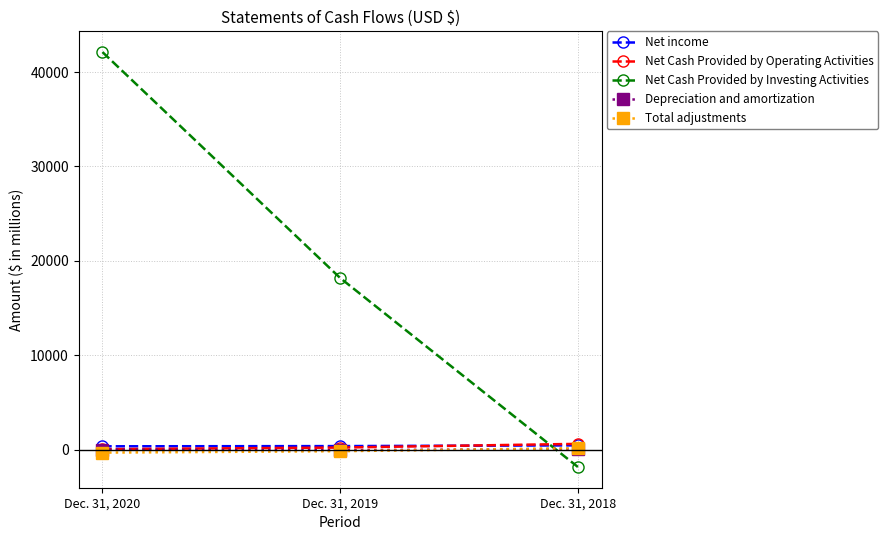

The value of Net Cash Provided by Operating Activities at Dec. 31, 2020 is 56. True or false?

True